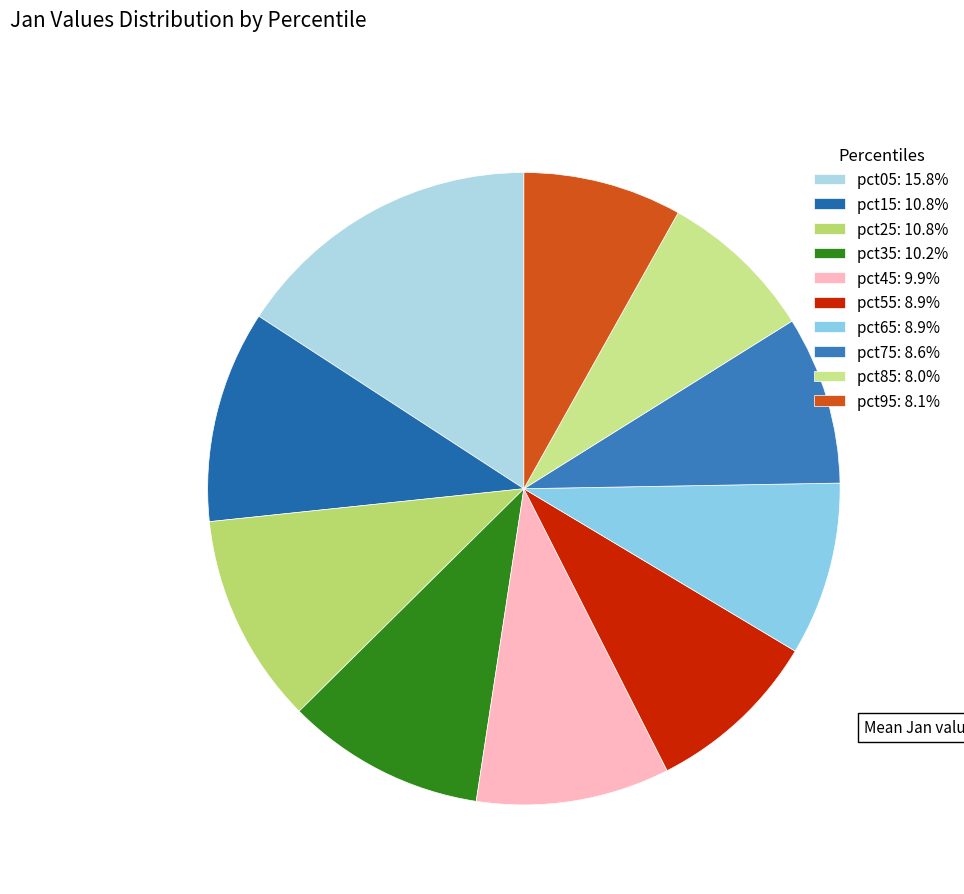

Count the number of slices in the pie.

10